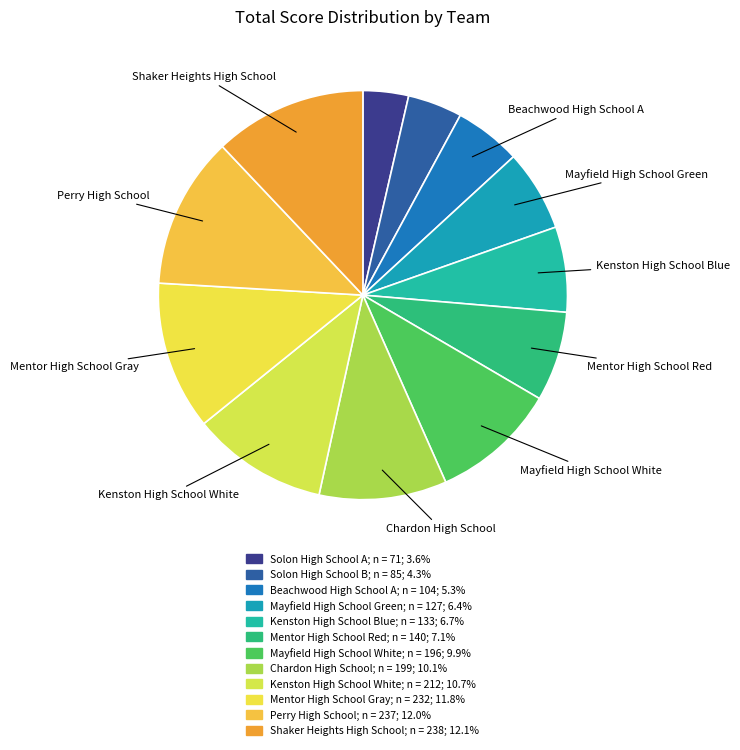

How many segments does this pie chart have?

12